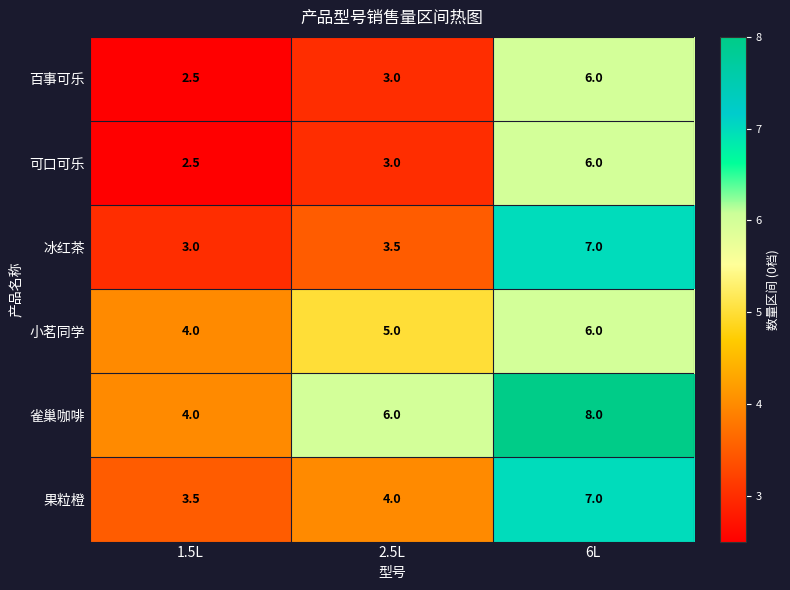

What is the difference between the highest and lowest values at 1.5L?

1.5